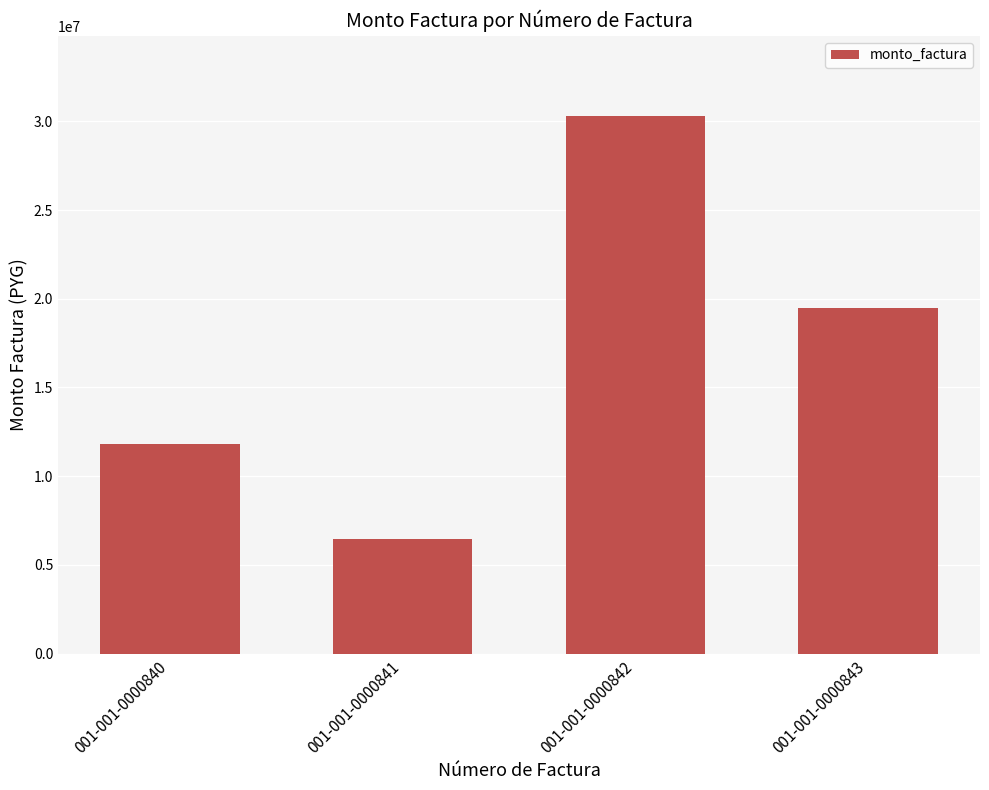

Which label corresponds to the largest value in the chart?

001-001-0000842